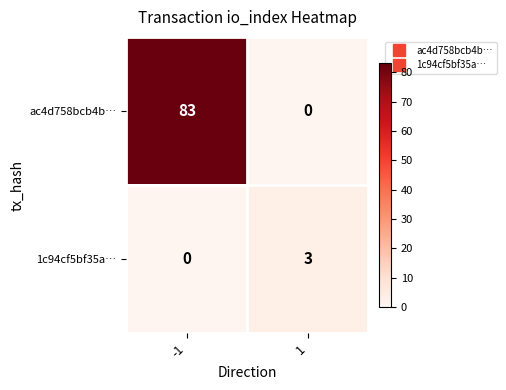

What is the greatest value displayed?

83